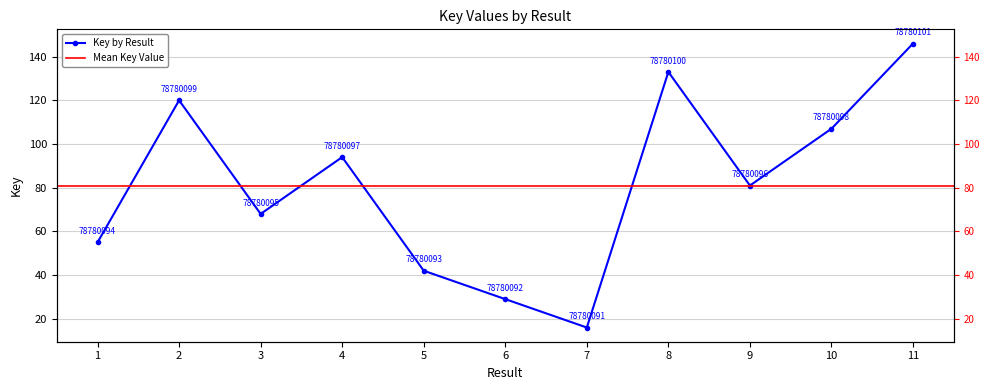

Where is the first local minimum?

3